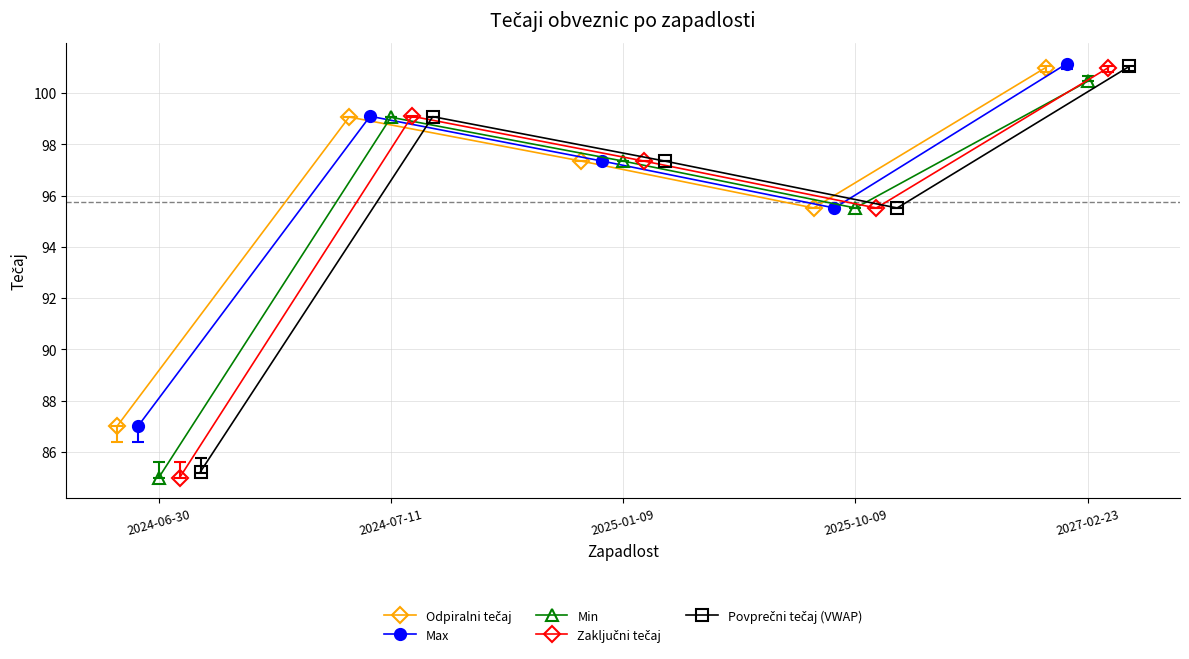

How many data points does each series have?

5